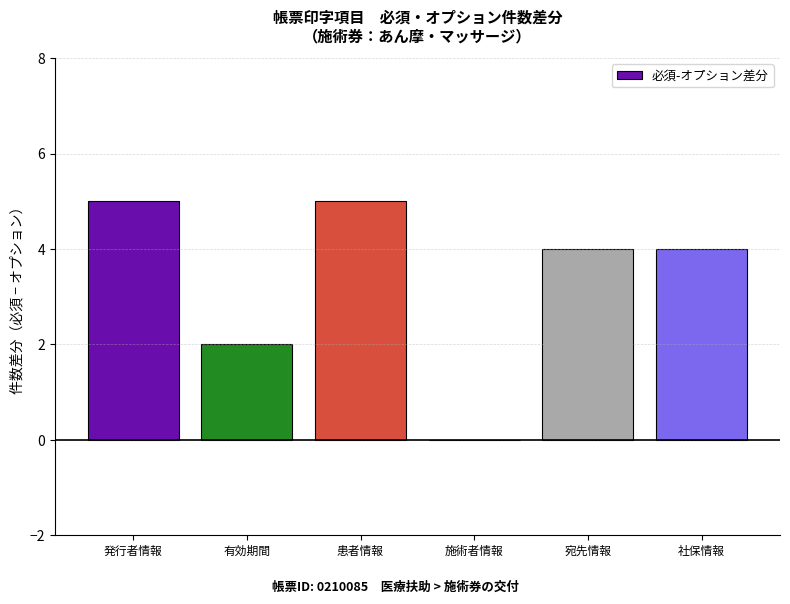

What is the maximum value shown in the chart?

5